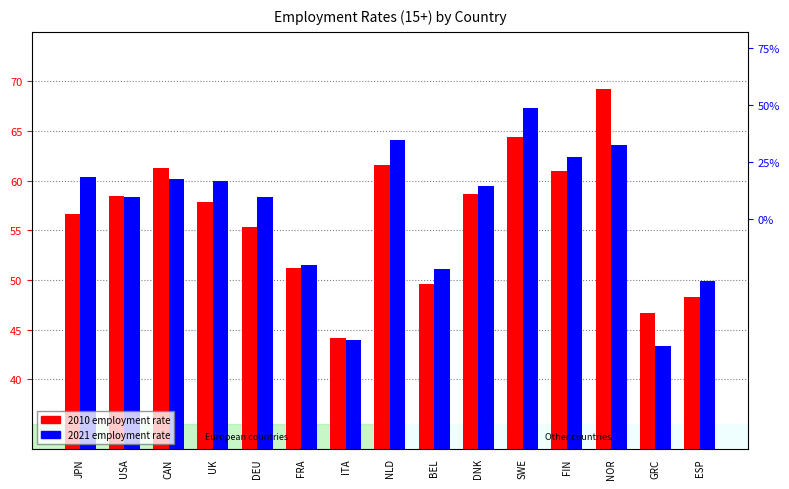

At how many categories does at least one series exceed 65?

2